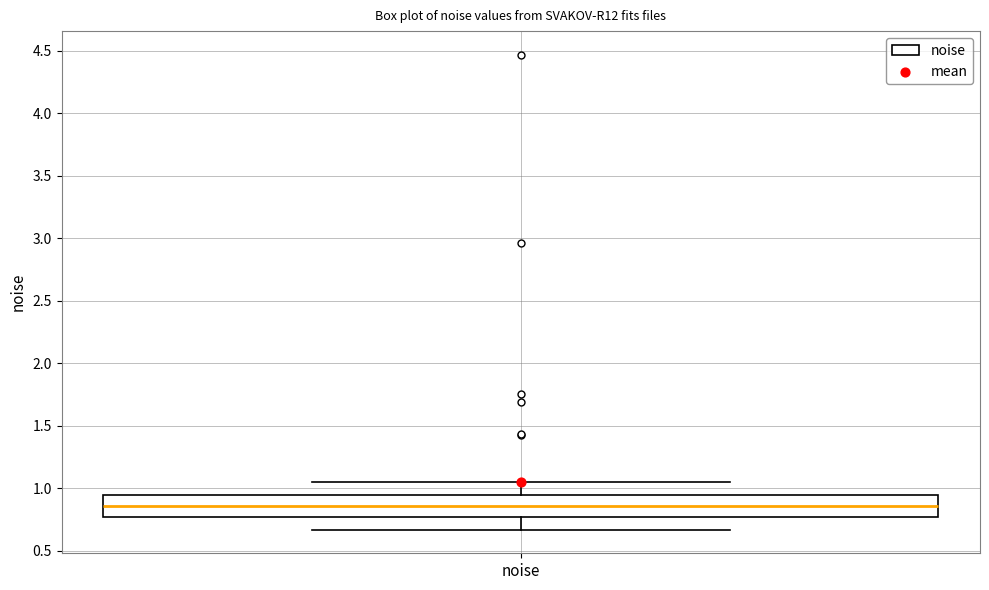

Where is the lower edge of the box for noise on the y-axis? The values are not printed on the chart, so give them approximately, as read against the axis.

0.75